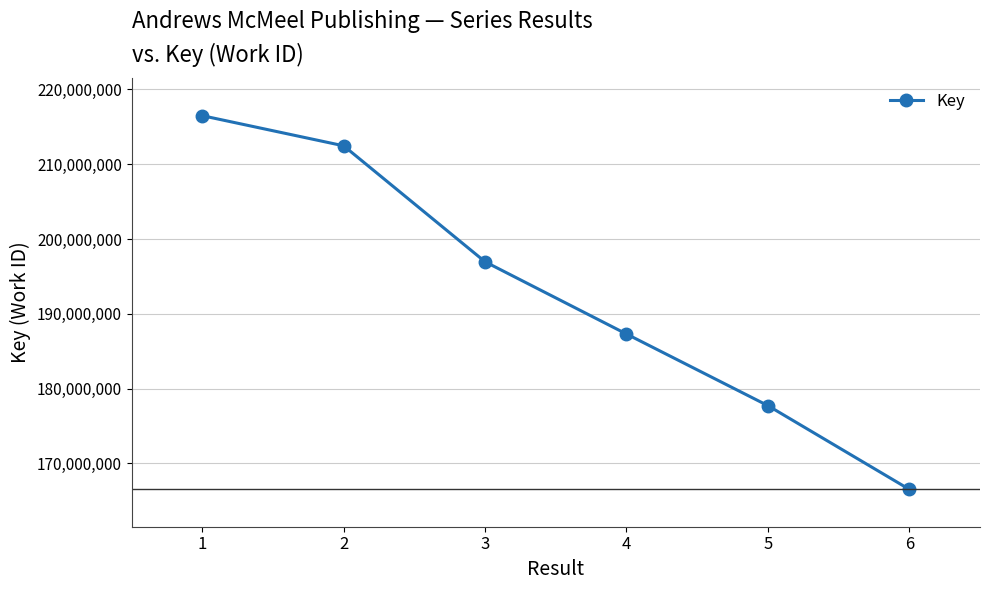

Approximately how many times larger is the value at 3 compared to 6?

1.2